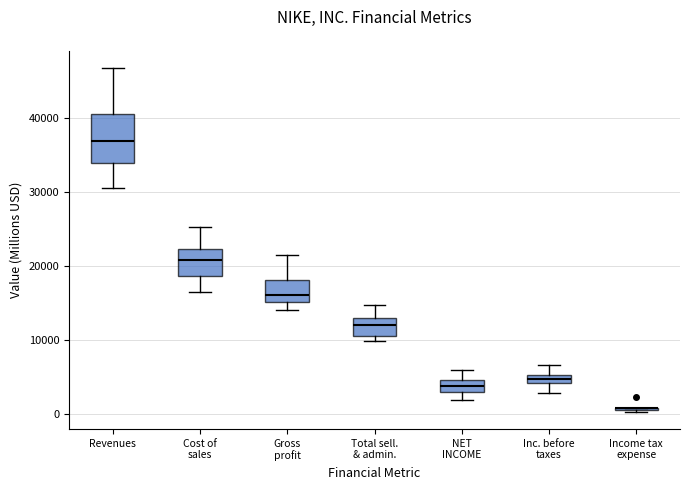

Where does the upper whisker of the box for Total sell. & admin. end on the y-axis? The values are not printed on the chart, so give them approximately, as read against the axis.

15000